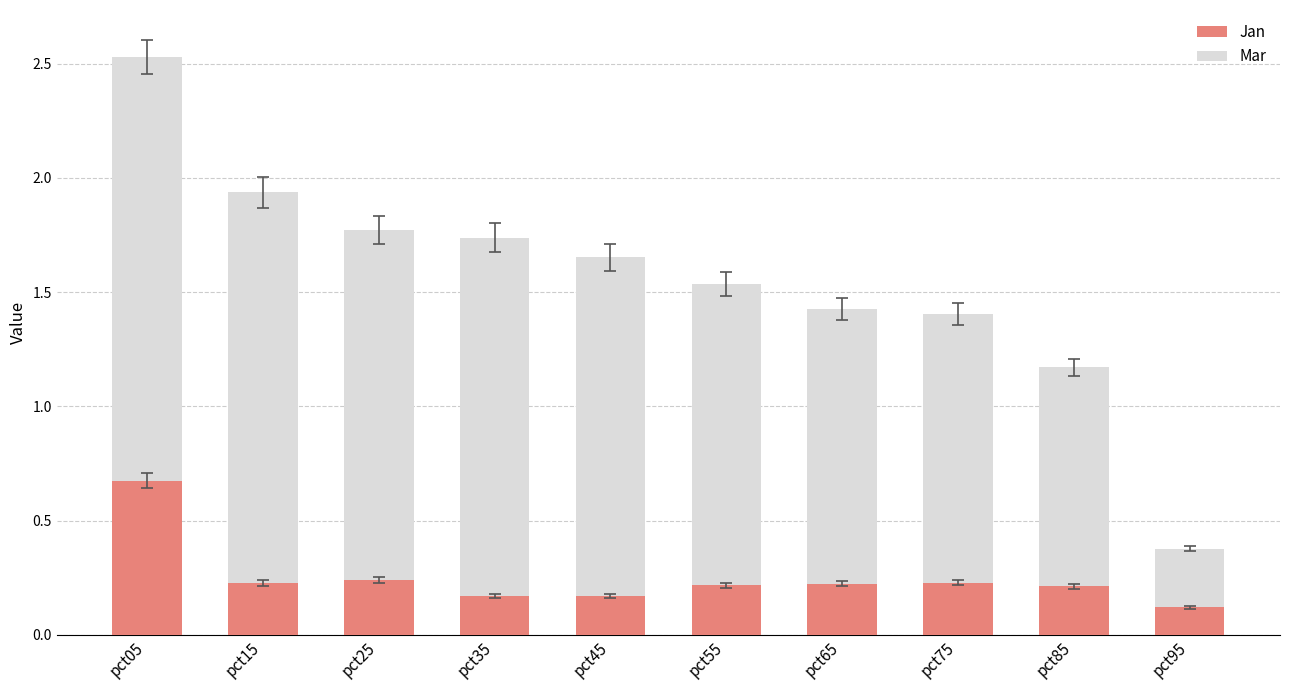

Count the number of data series in this chart.

2